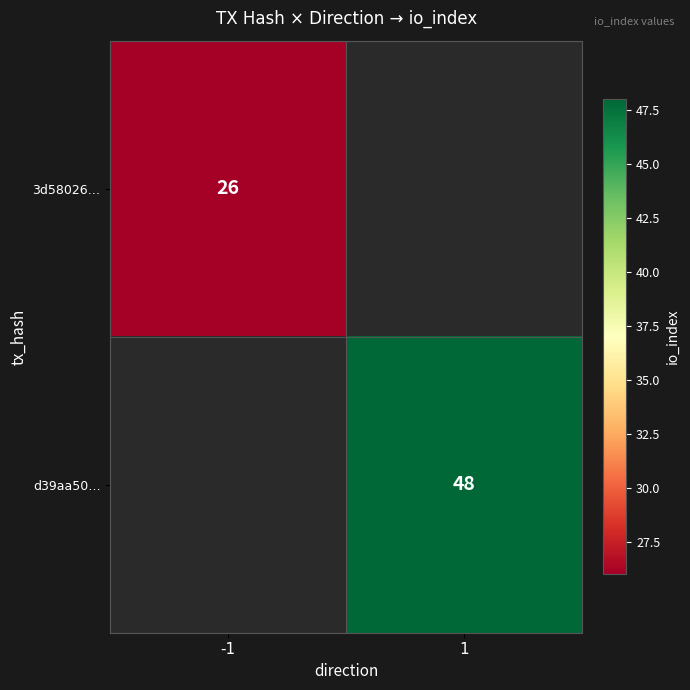

Which label corresponds to the largest value in the chart?

1